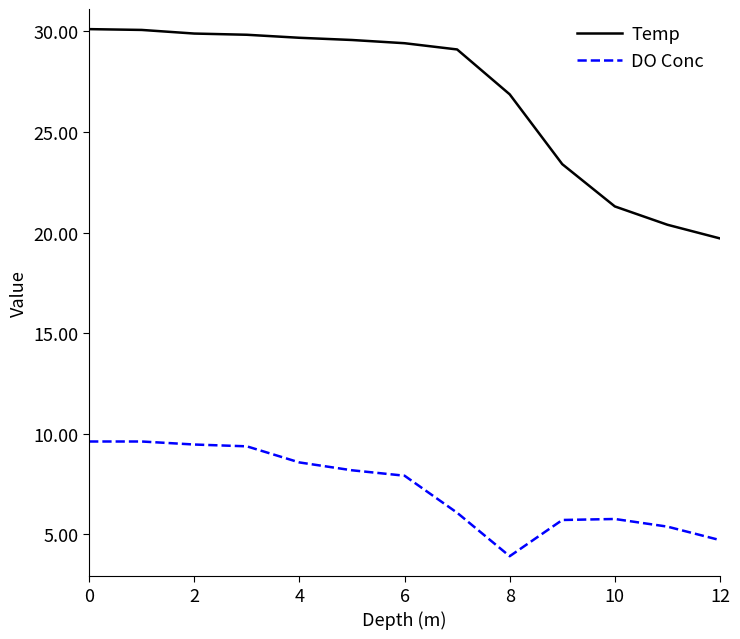

List the series in order of their peak value, lowest first.

DO Conc, Temp